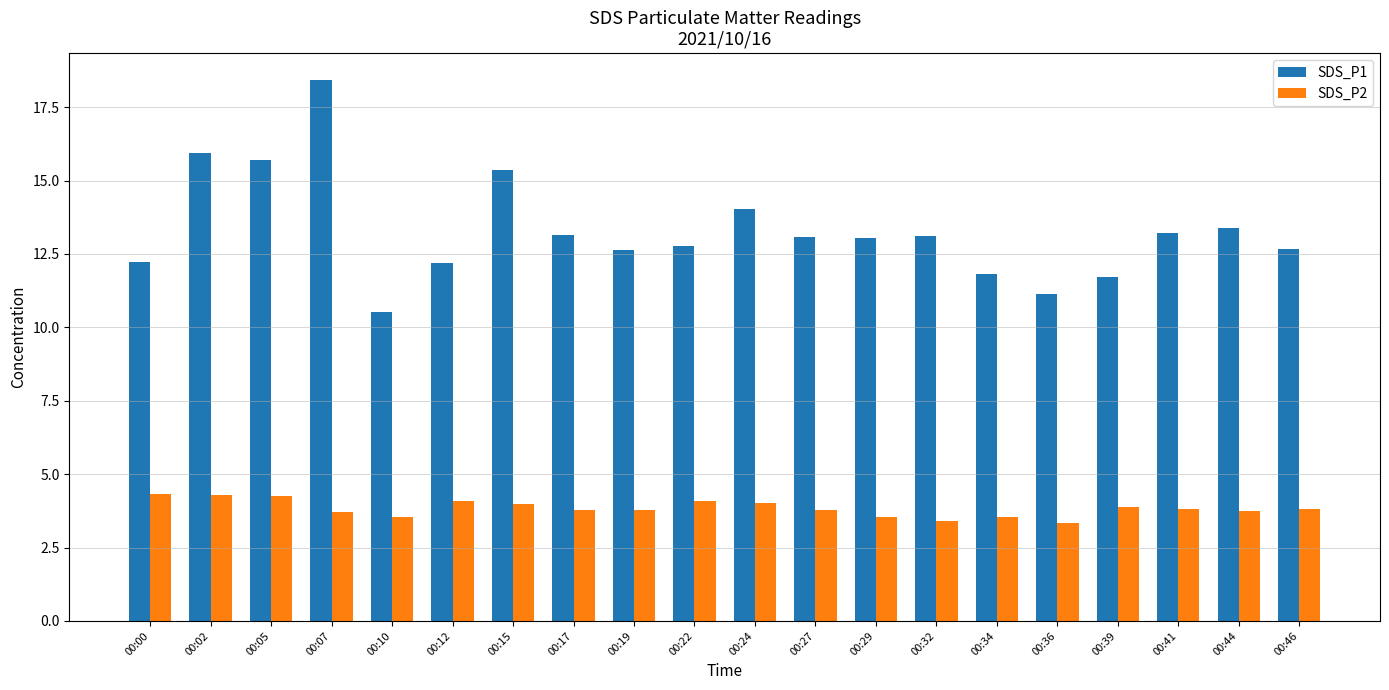

True or false: SDS_P1 has a value of 18.4 at 00:07.

True